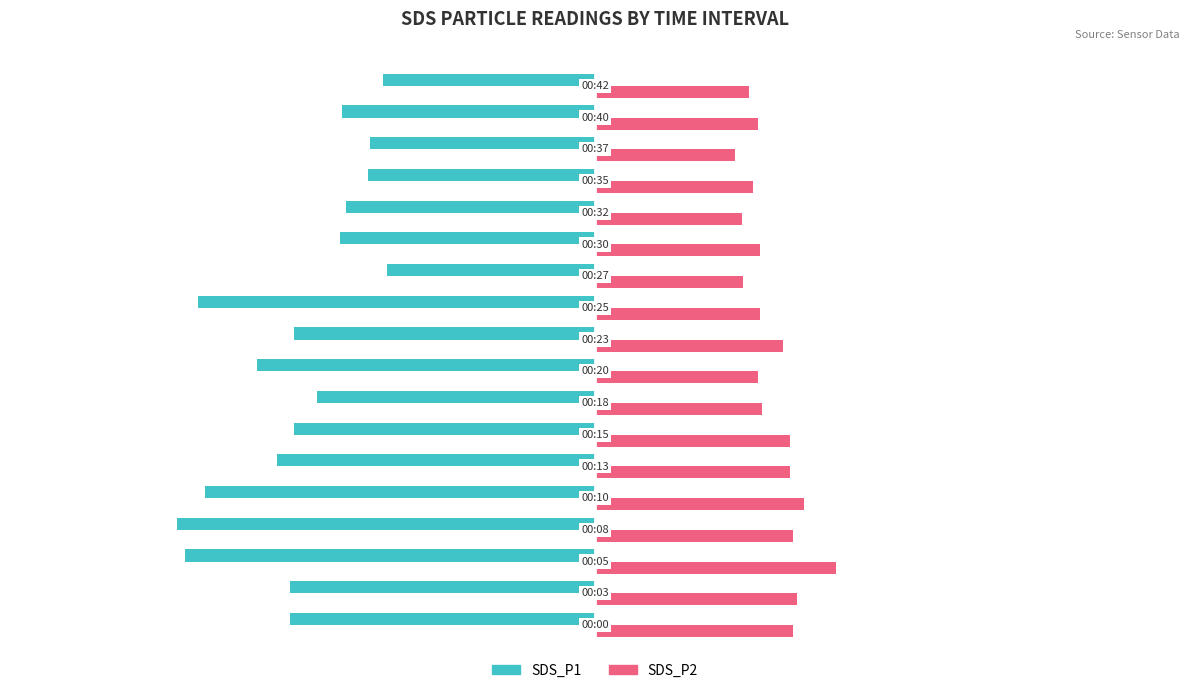

Which series has the largest total across all categories?

SDS_P2